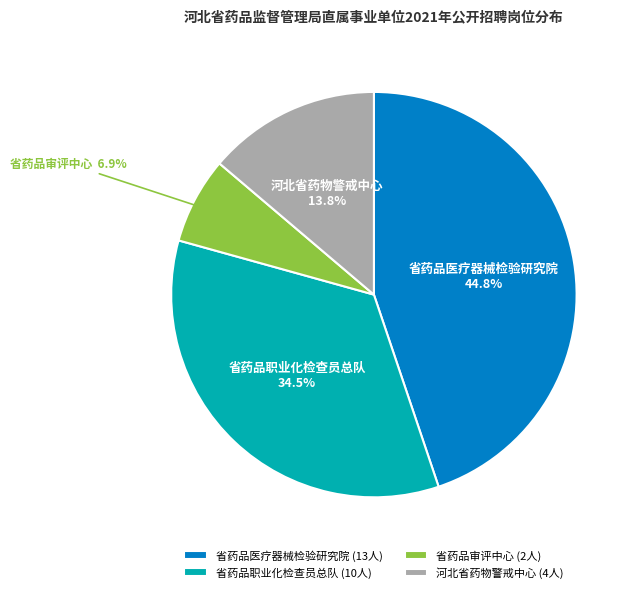

Approximately how many times larger is the value at 省药品职业化检查员总队 compared to 省药品审评中心?

5.0